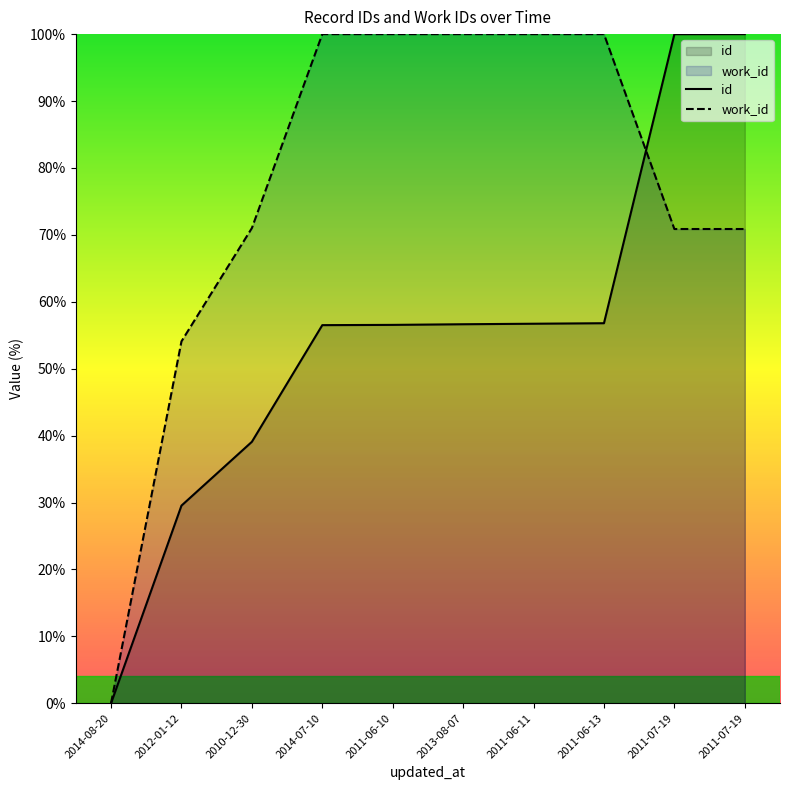

True or false: work_id has more than 2 points higher than both neighbors.

False